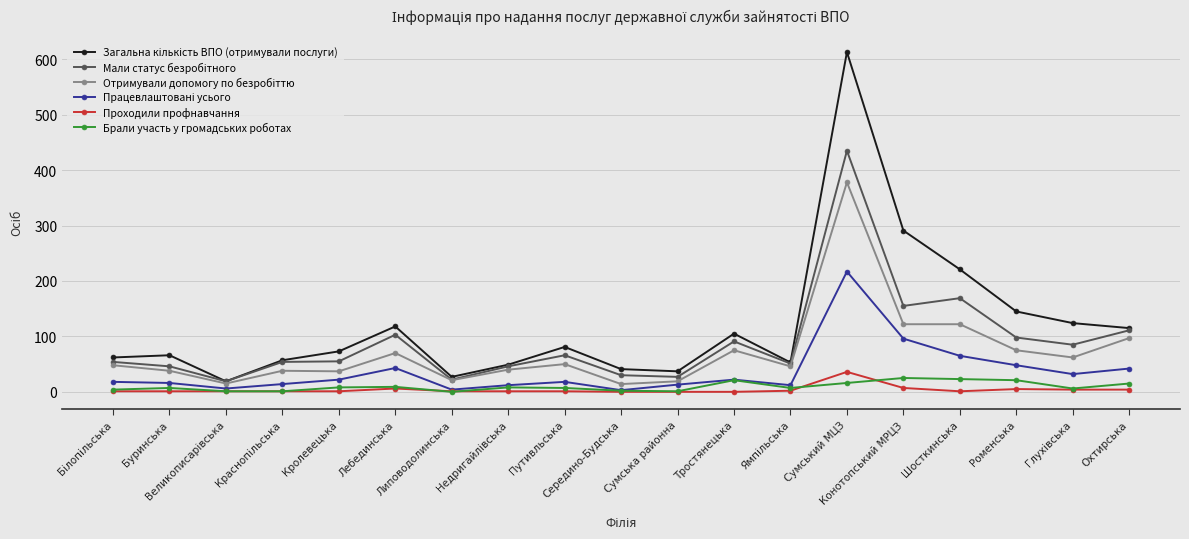

What is the greatest value displayed?

613